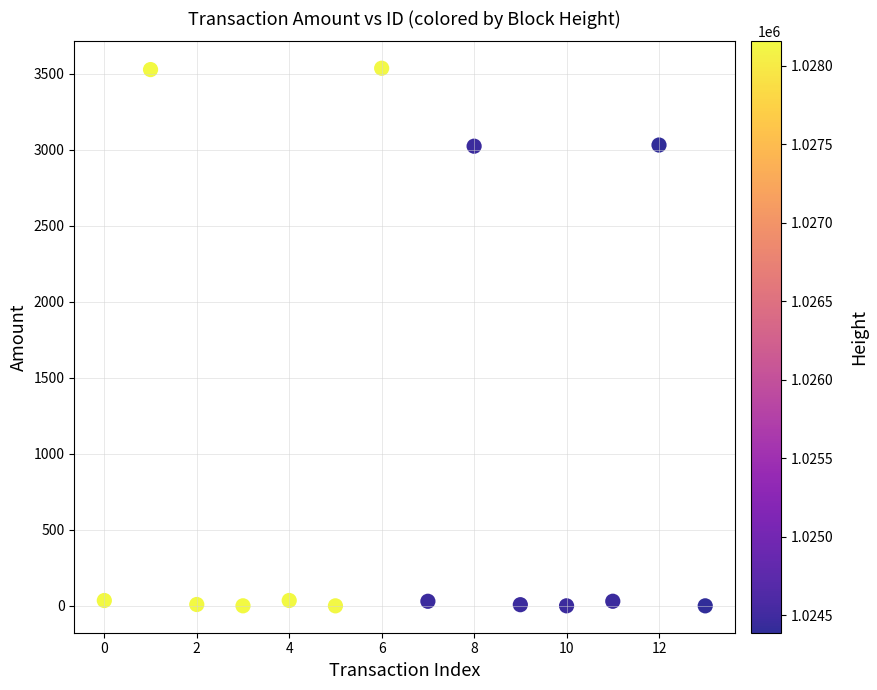

What is the range of Y values (max minus min)?

3535.1